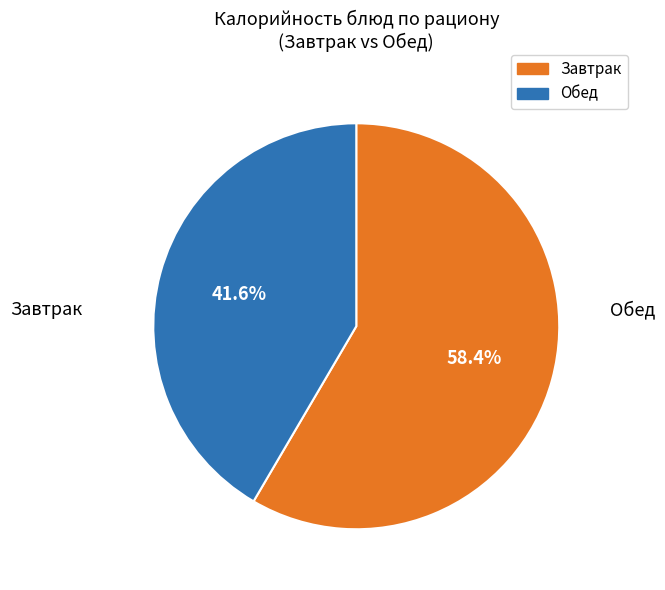

Is there any slice that represents more than half of the pie?

Yes